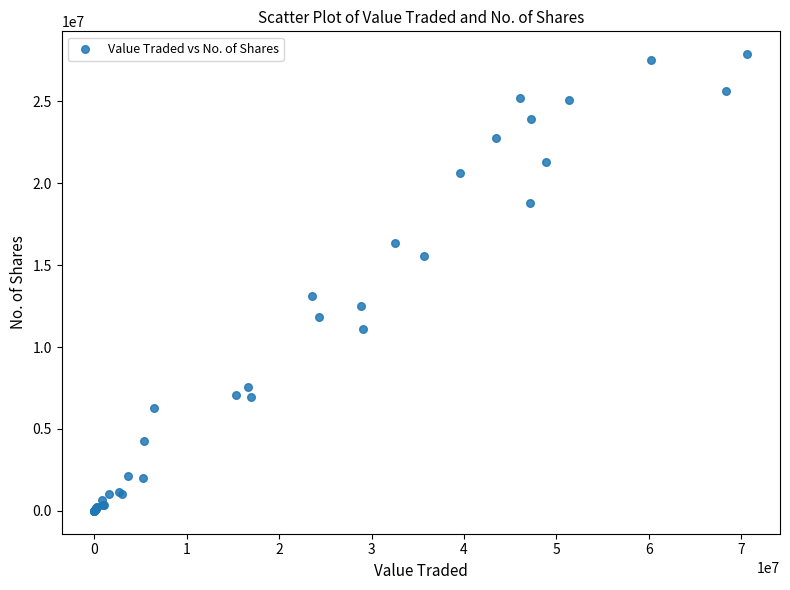

What Y value in the scatter plot is closest to 13933350?

13093749